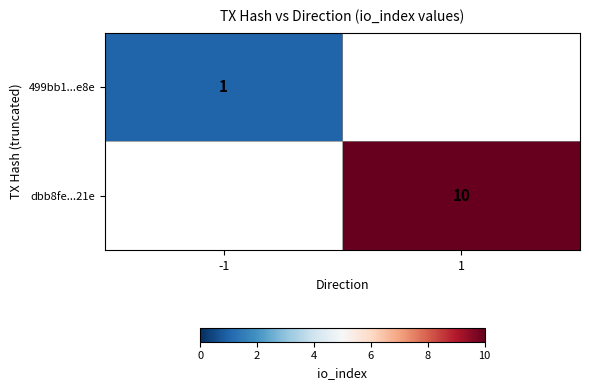

True or false: dbb8fe...21e has a value of 16 at 1.

False